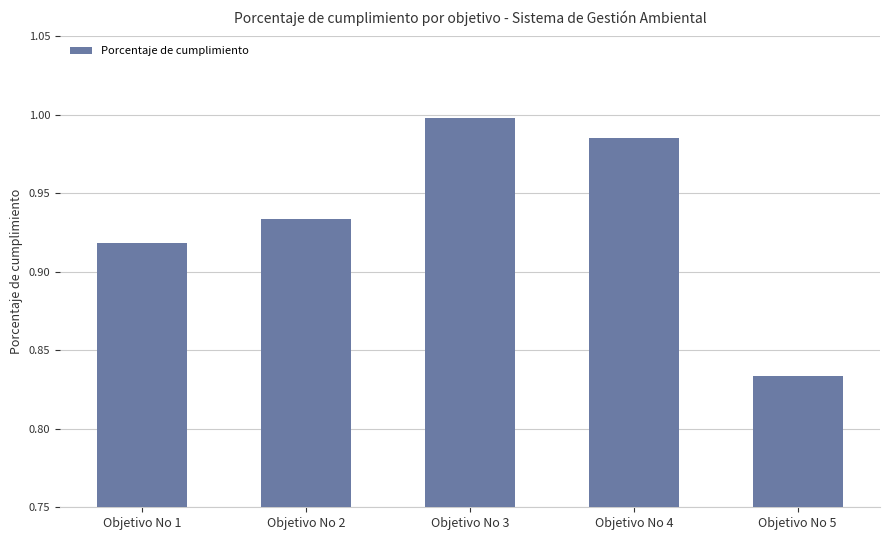

Which category has the highest value across all series?

Objetivo No 3